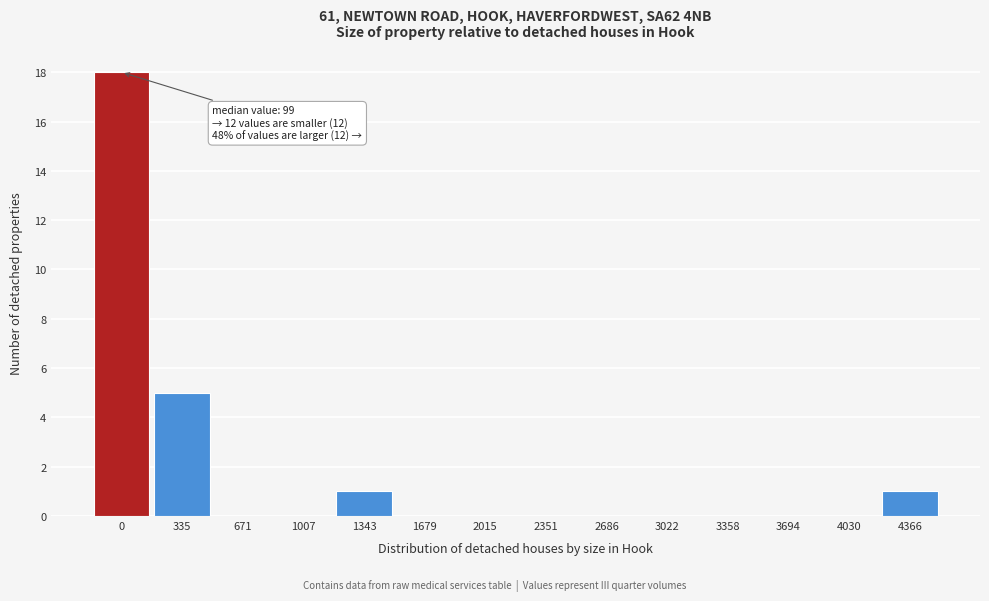

Reading left to right, what are all the values shown in this chart?

0=18	335=5	671=0	1007=0	1343=1	1679=0	2015=0	2351=0	2686=0	3022=0	3358=0	3694=0	4030=0	4366=1